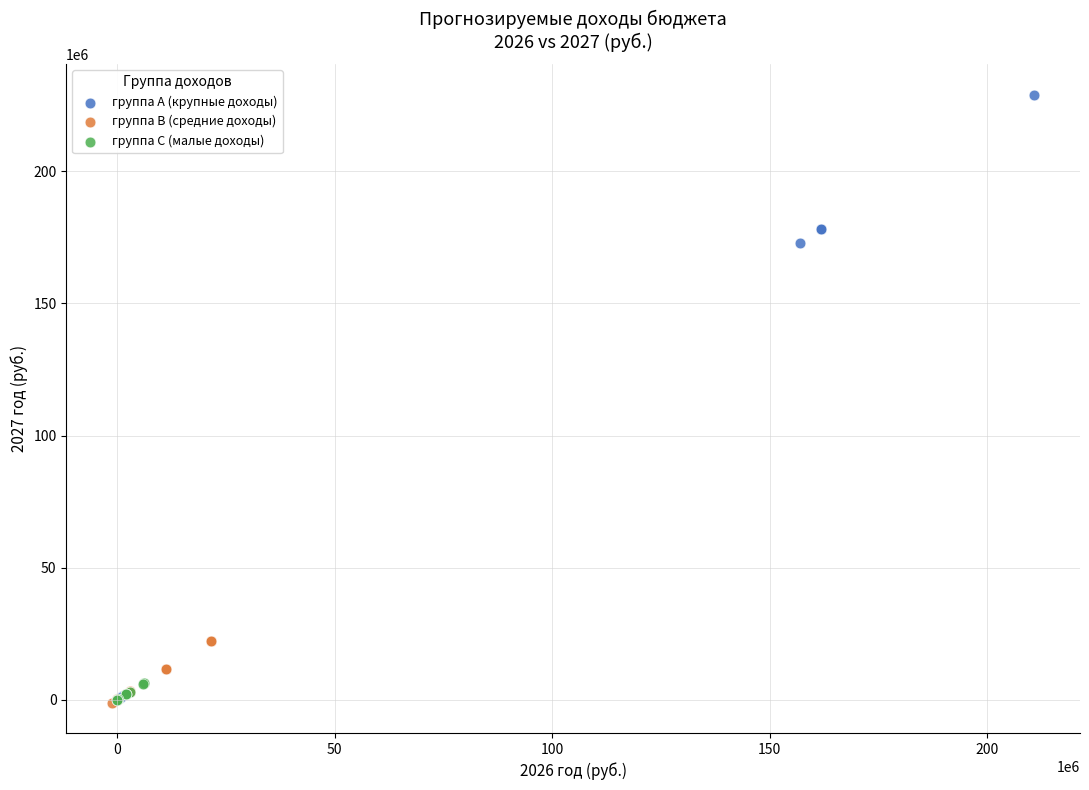

What are all the series names shown in the legend?

группа A (крупные доходы), группа B (средние доходы), группа C (малые доходы)